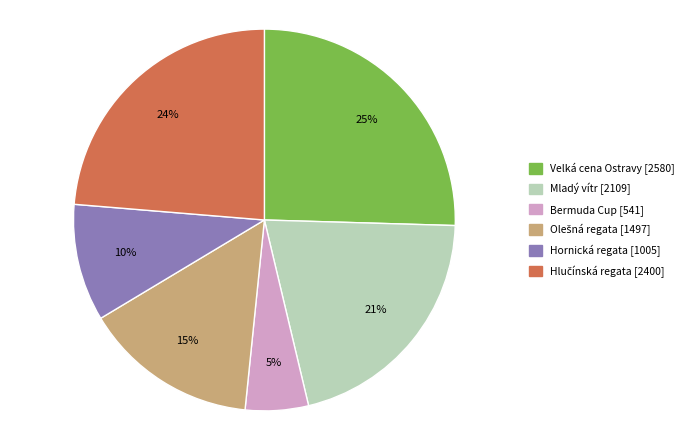

Approximately how many times larger is the value at Mladý vítr compared to Velká cena Ostravy?

0.8